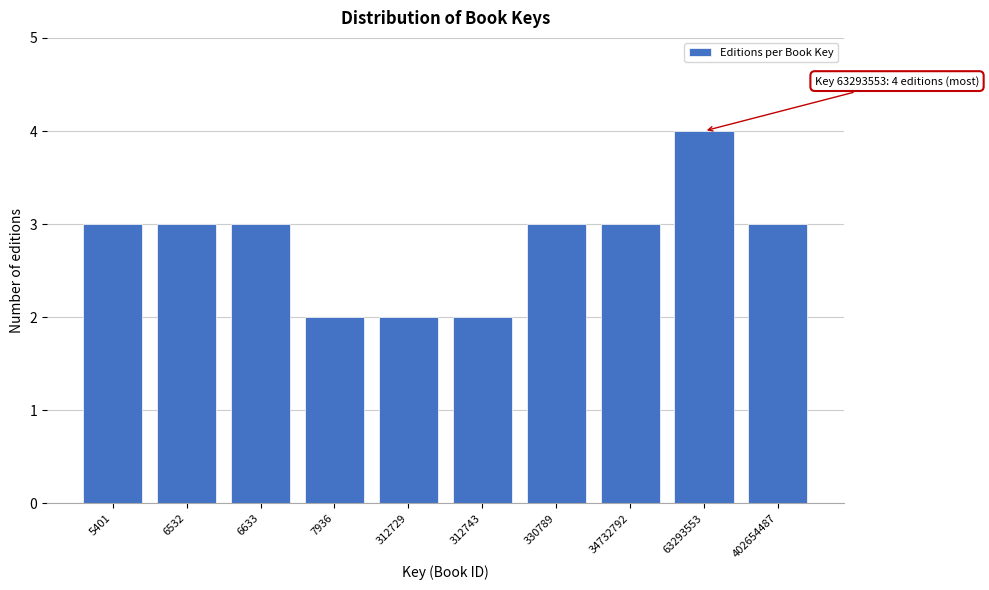

Reading right to left, what are all the values shown in this chart?

3	4	3	3	2	2	2	3	3	3